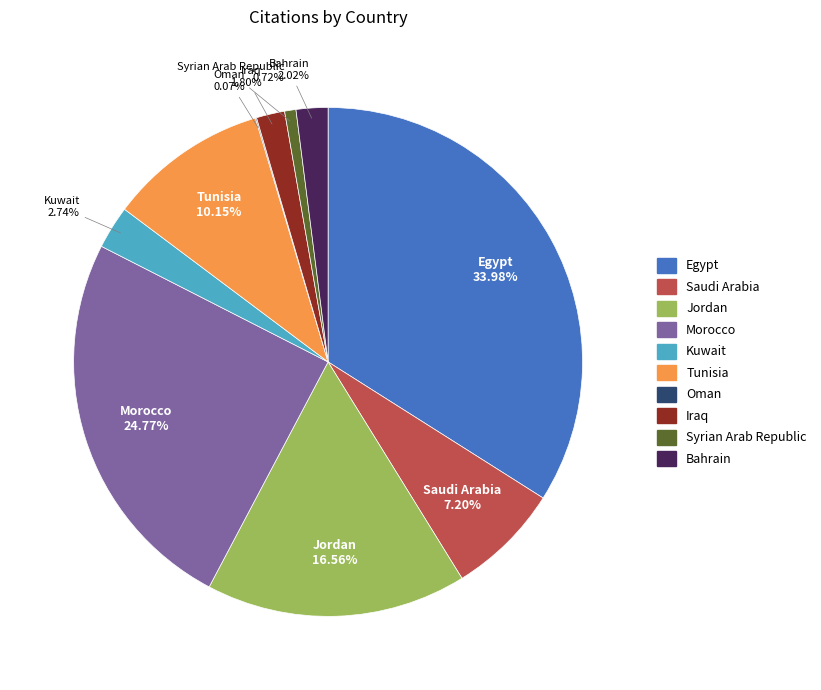

To the nearest percent, what is the difference between the Bahrain and Tunisia slice percentages?

8%